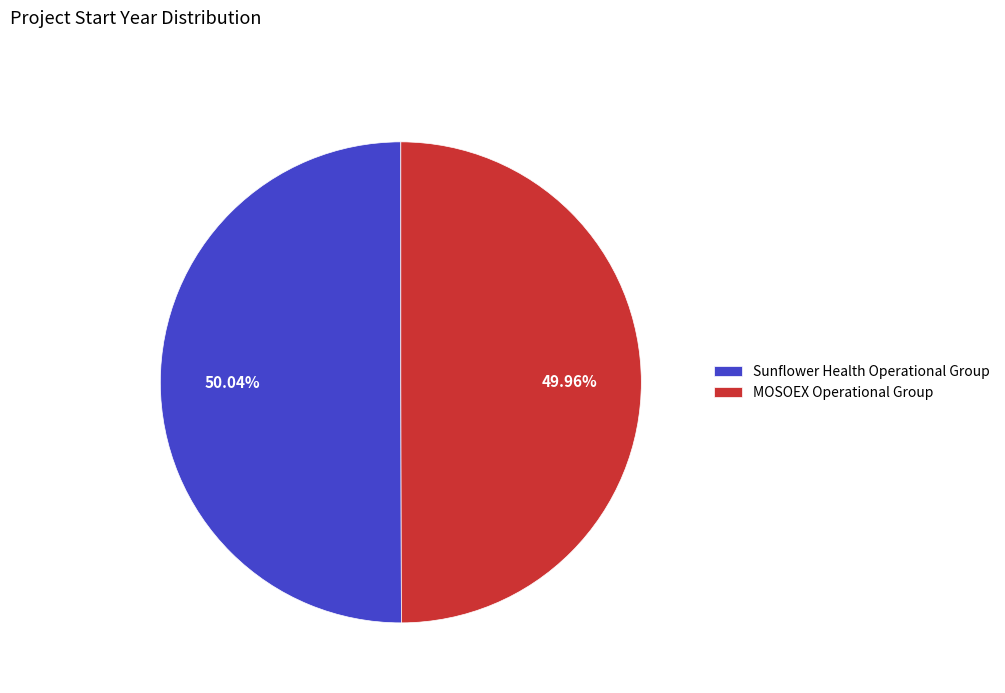

Approximately how many times larger is the value at MOSOEX Operational Group compared to Sunflower Health Operational Group?

1.0